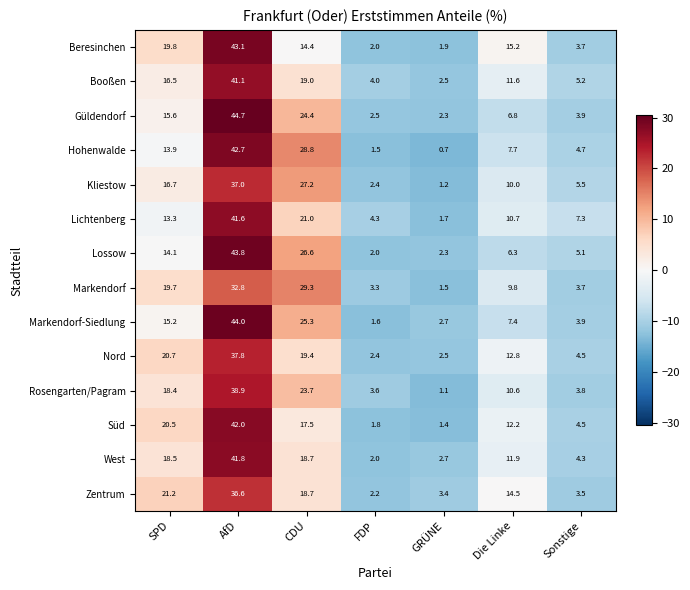

How many data points in Markendorf-Siedlung are above 7?

4